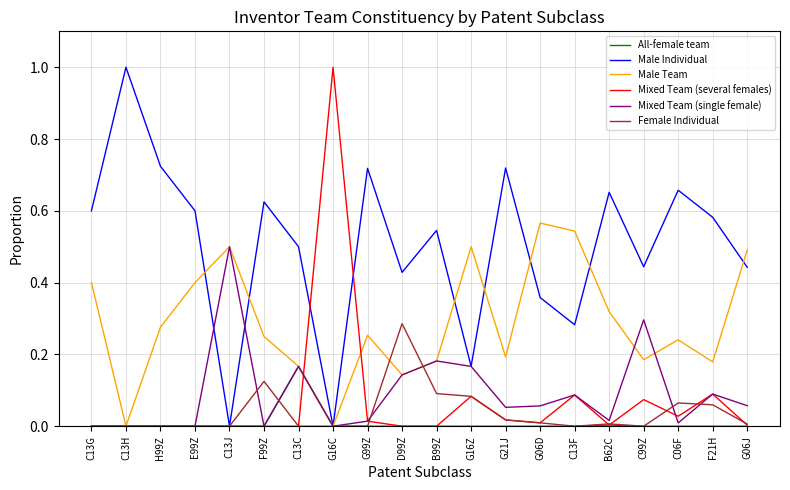

True or false: Male Individual and Mixed Team (single female) cross at least once.

True